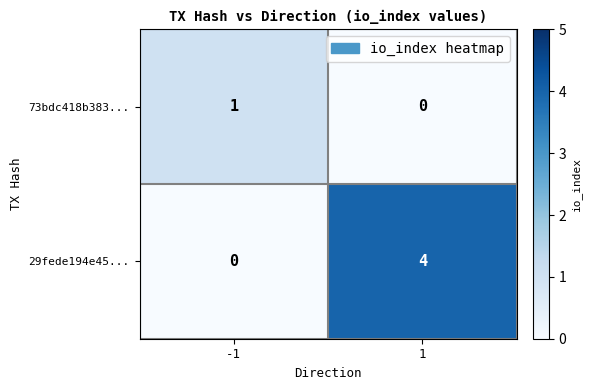

List the series in order of their peak value, highest first.

29fede194e45..., 73bdc418b383...